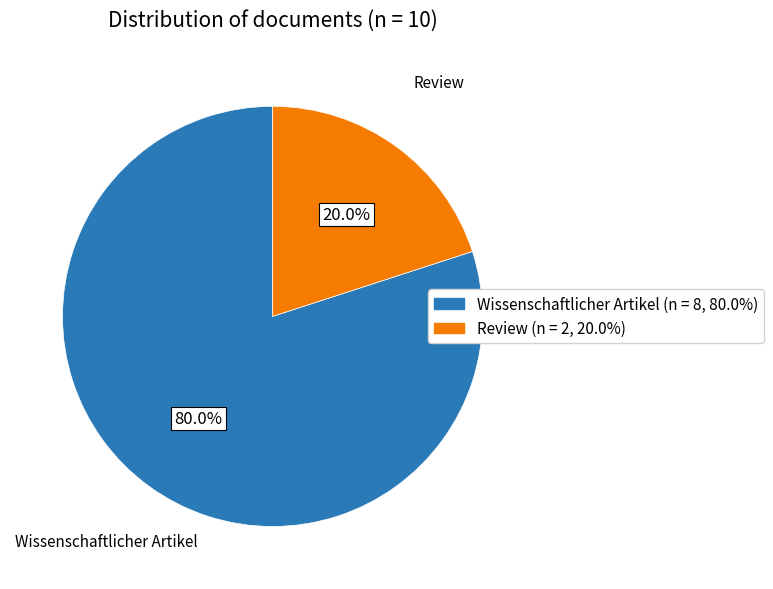

Approximately how many times larger is the value at Wissenschaftlicher Artikel compared to Review?

4.0